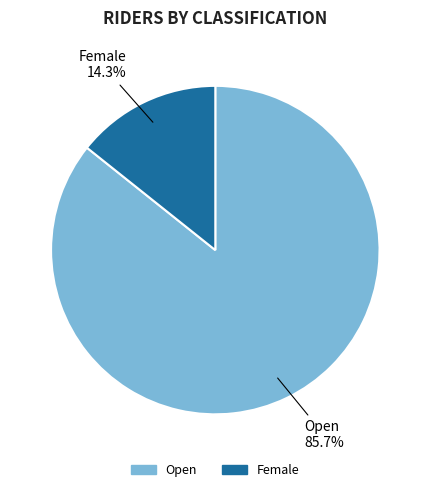

Which has a higher value, Open or Female?

Open